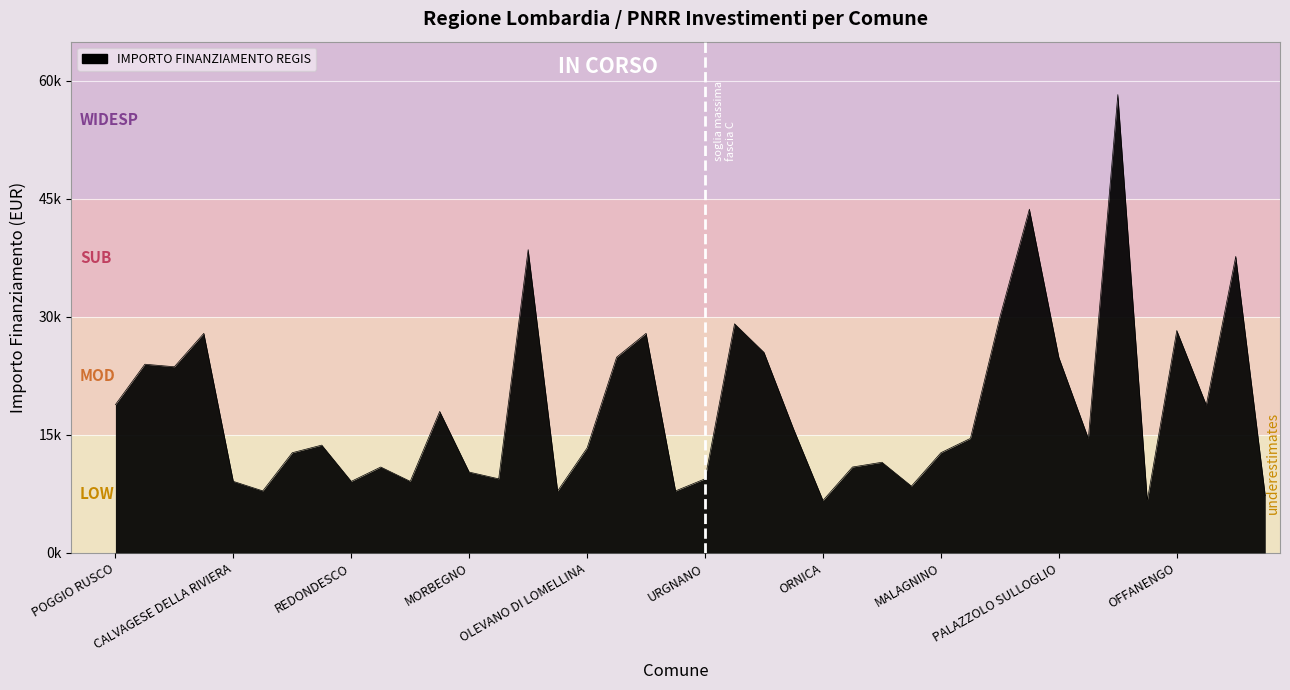

Is this an area chart (filled region under the line)?

Yes